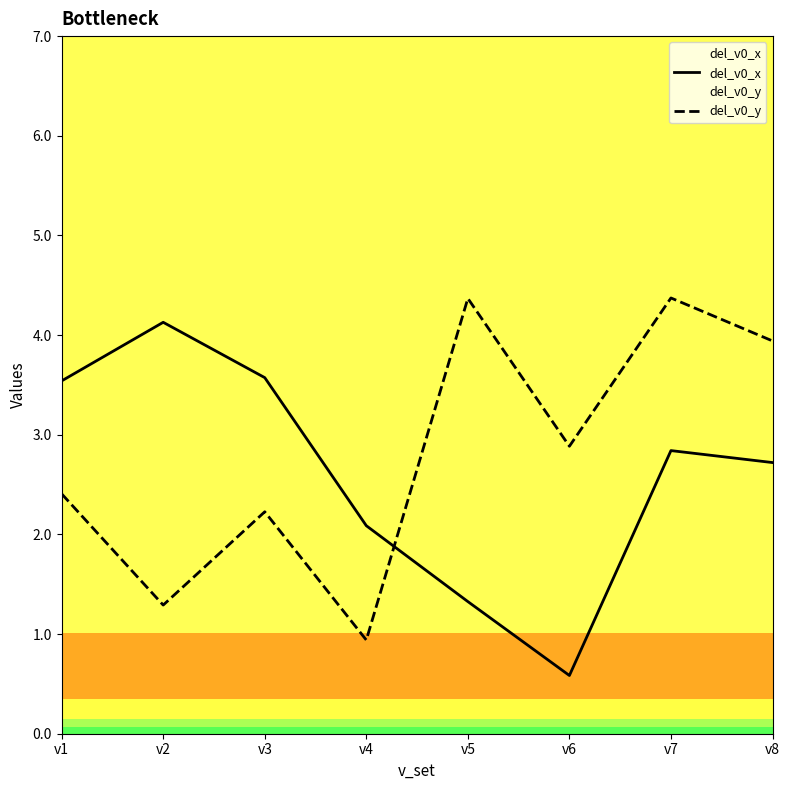

How many interior local valleys does the del_v0_y series have?

3